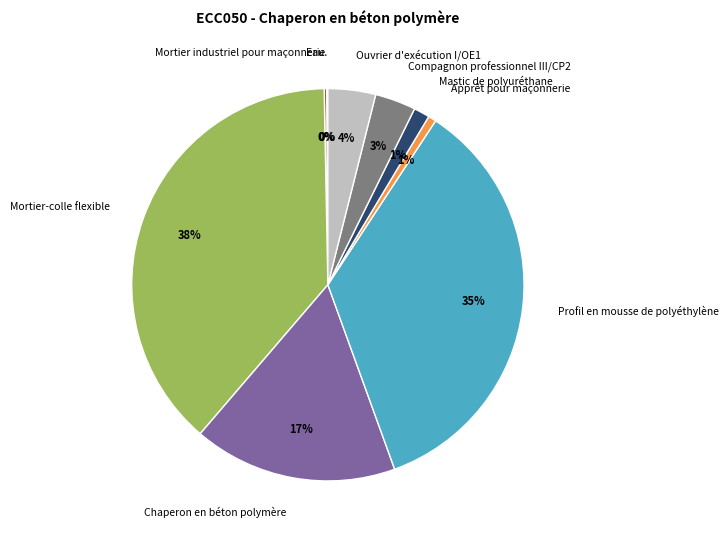

To the nearest percent, what is the combined percentage of Compagnon professionnel III/CP2 and Ouvrier d'exécution I/OE1?

7%